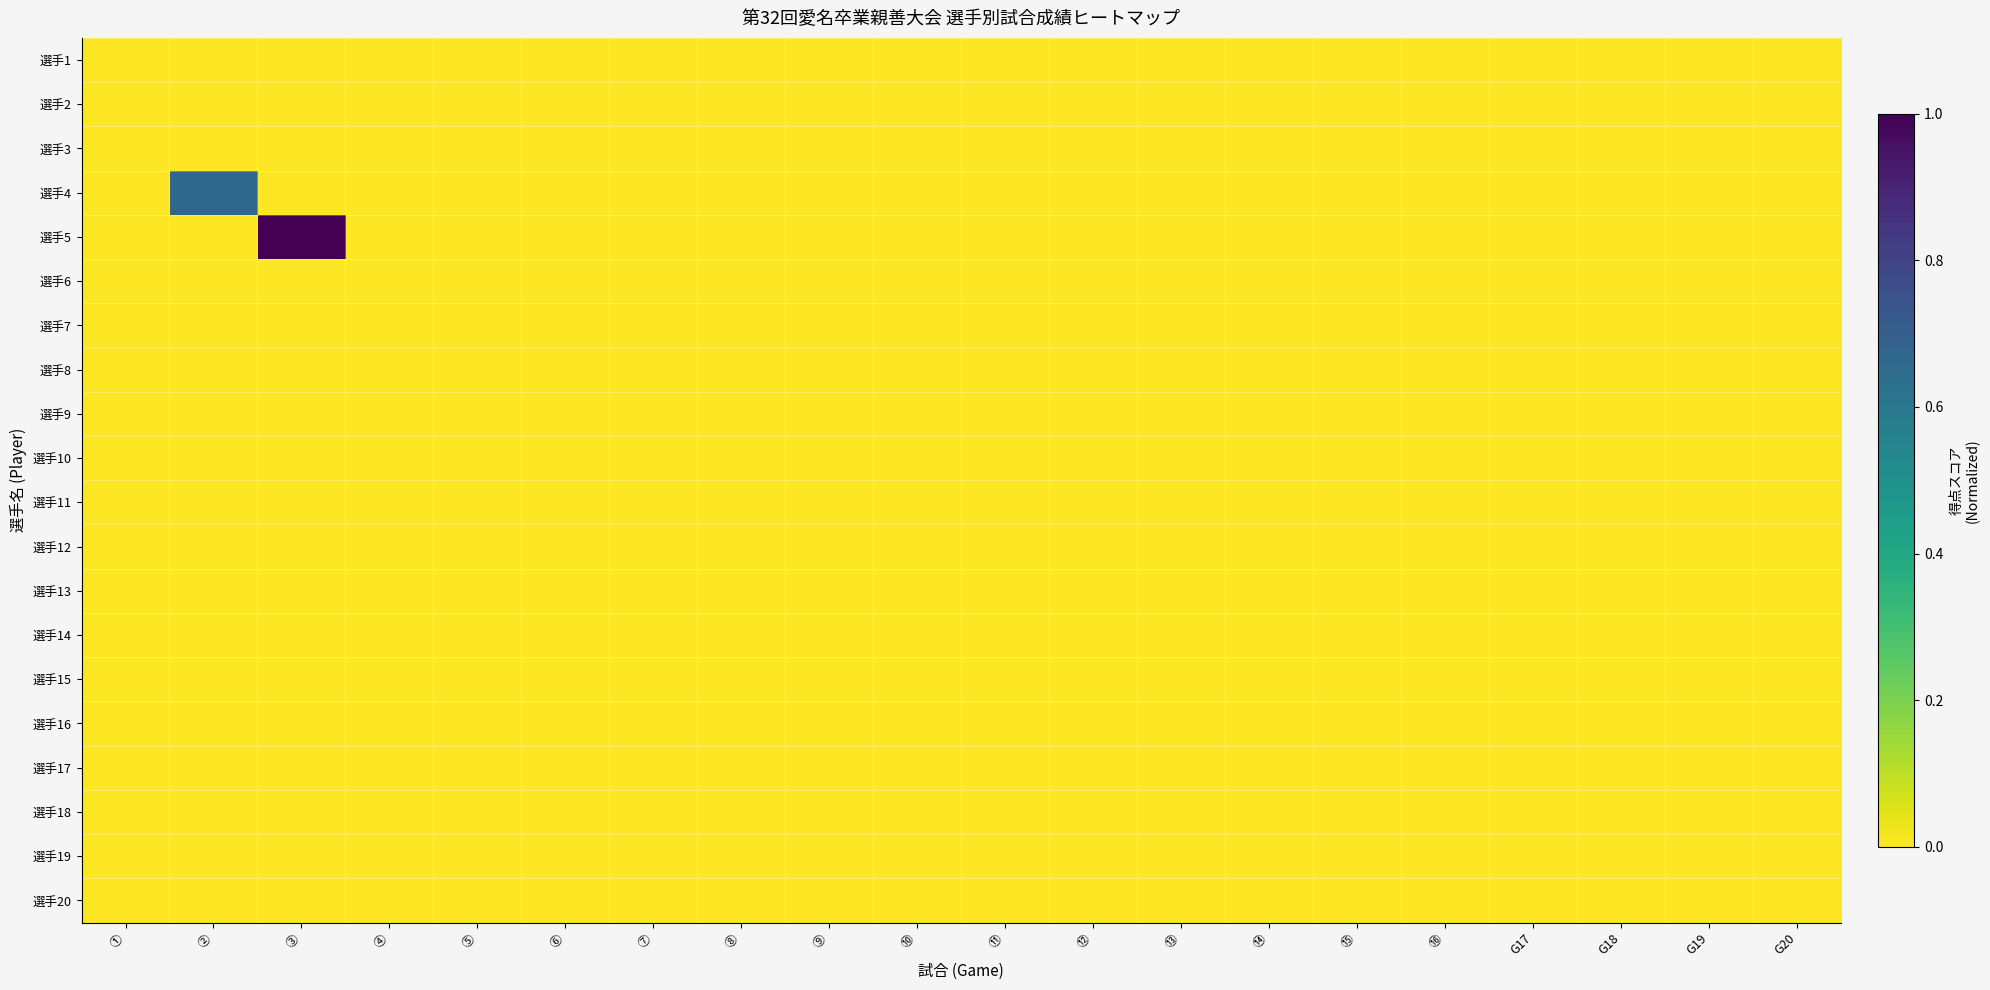

At ⑥, list the series in order from smallest to largest.

選手1, 選手2, 選手3, 選手4, 選手5, 選手6, 選手7, 選手8, 選手9, 選手10, 選手11, 選手12, 選手13, 選手14, 選手15, 選手16, 選手17, 選手18, 選手19, 選手20